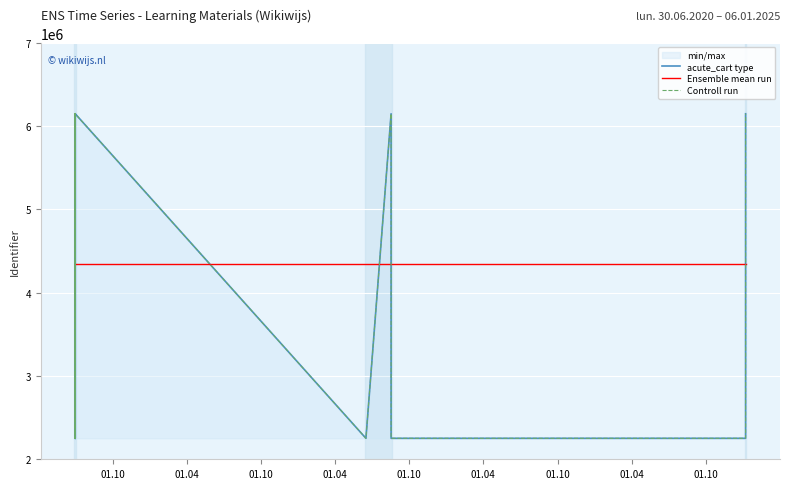

At how many categories does at least one series exceed 2707739?

13